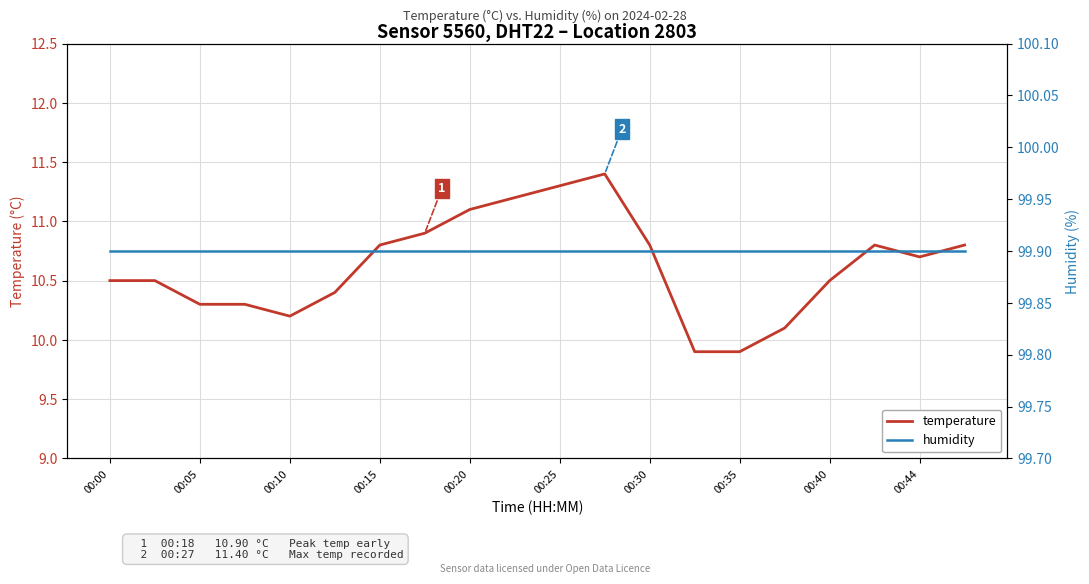

What is the smallest value displayed?

9.9